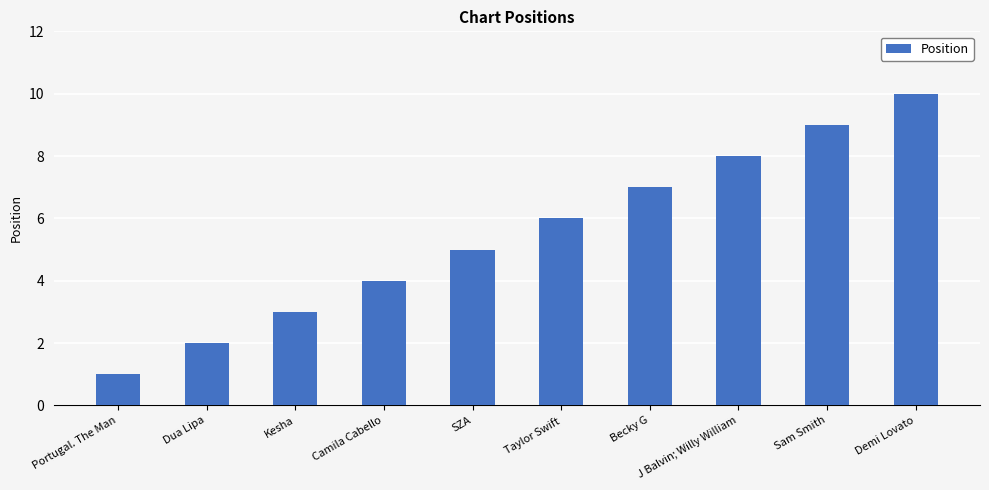

Reading left to right, transcribe all the data shown in this chart.

Portugal. The Man=1	Dua Lipa=2	Kesha=3	Camila Cabello=4	SZA=5	Taylor Swift=6	Becky G=7	J Balvin; Willy William=8	Sam Smith=9	Demi Lovato=10